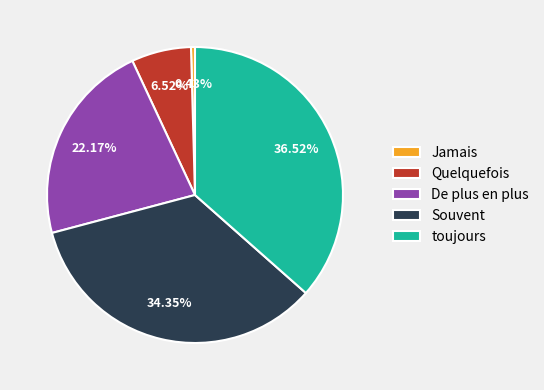

Do toujours and Quelquefois together represent more than half of the pie?

No